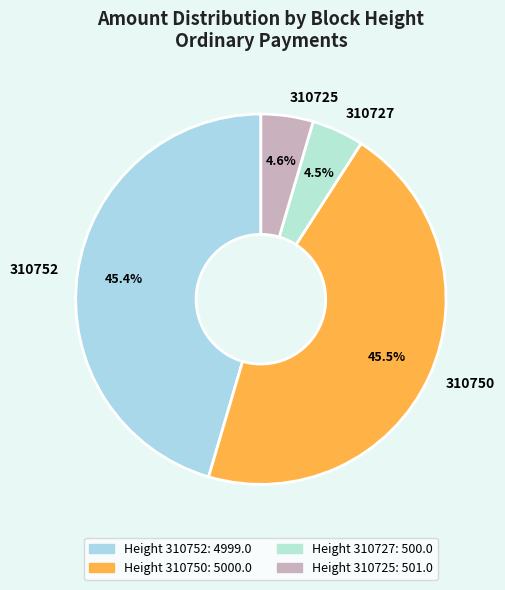

What percentage is the 310725 slice, to the nearest percent?

5%